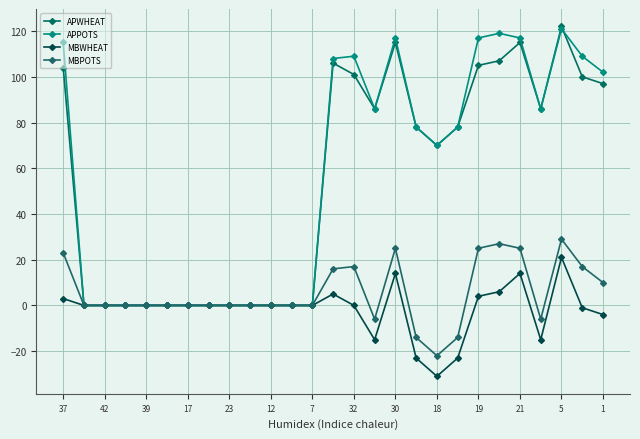

How many lines are shown in the chart?

4